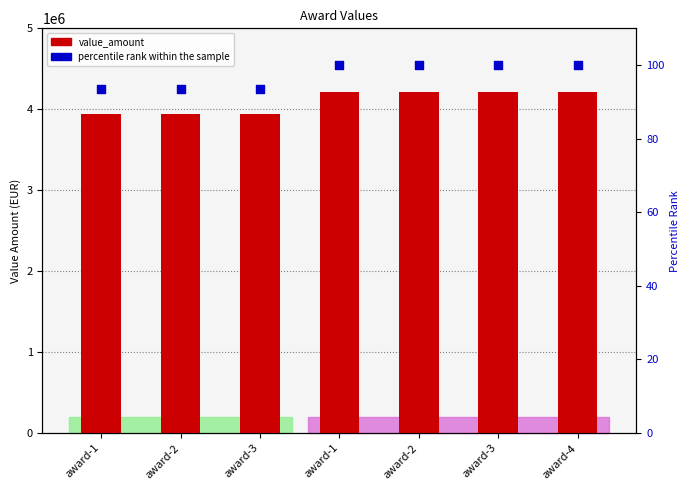

Which series reaches the maximum Y coordinate?

value_amount